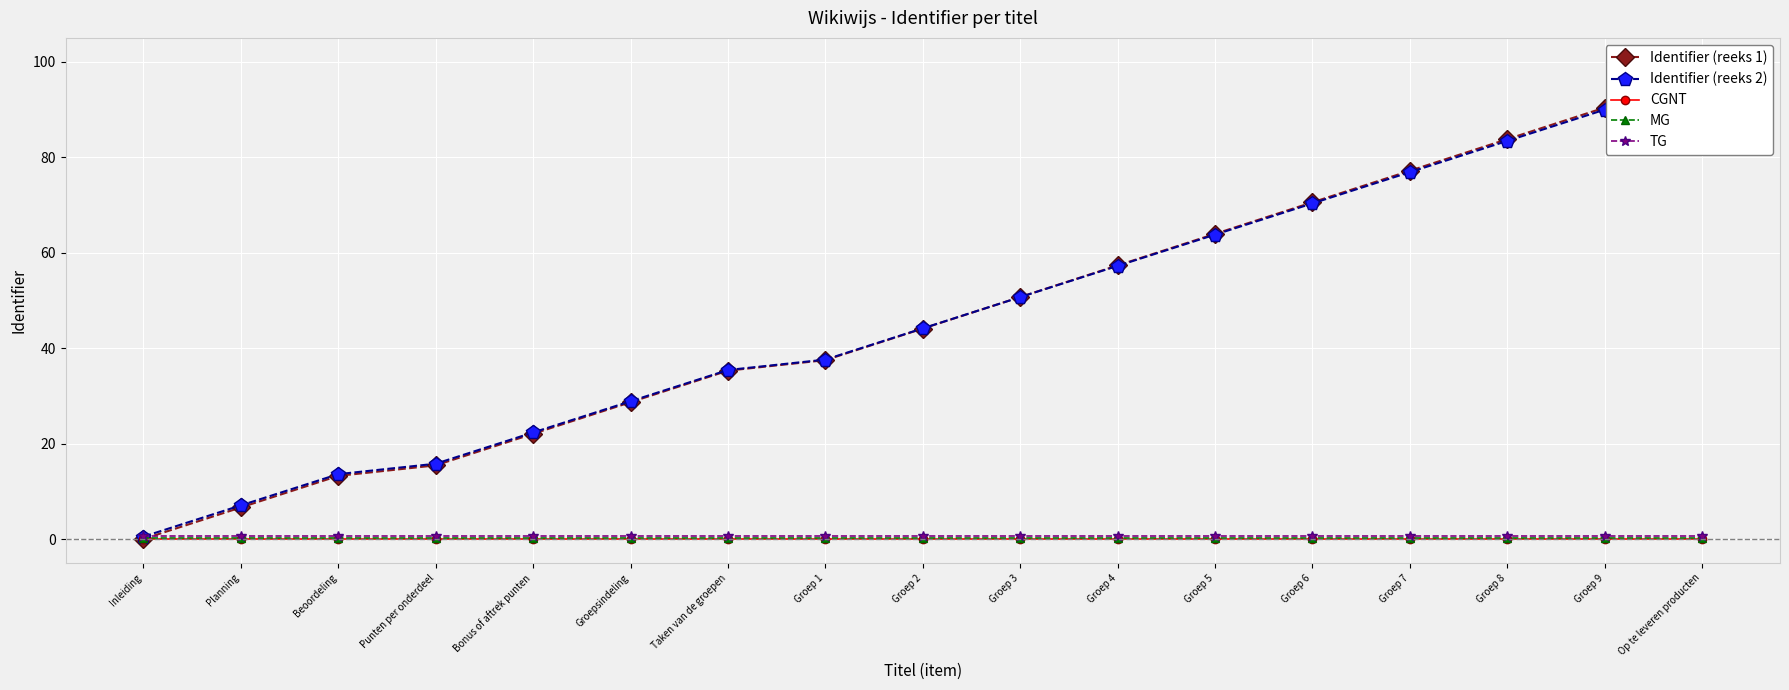

Which series has the largest range (max minus min)?

Identifier (reeks 1)